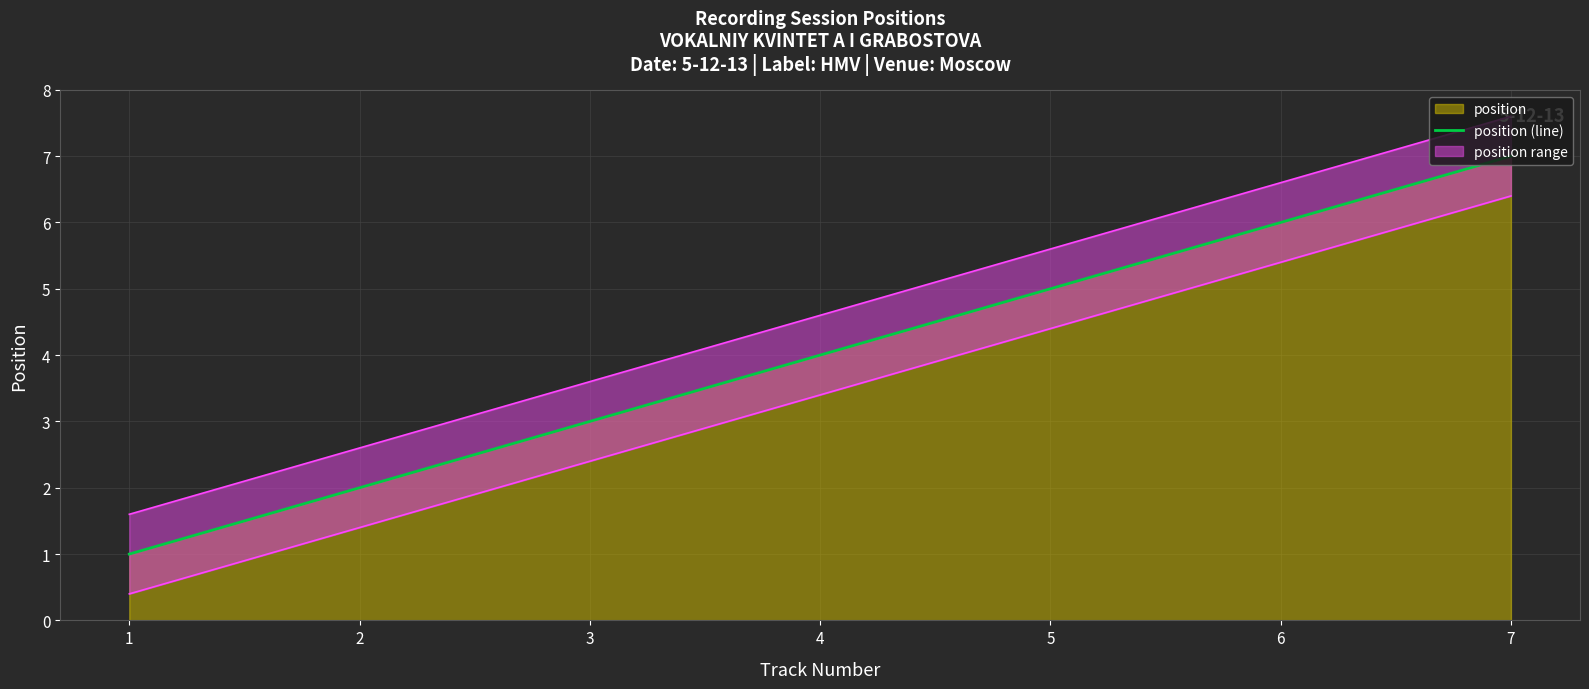

What is the sum of the values at 7 and 1?

8